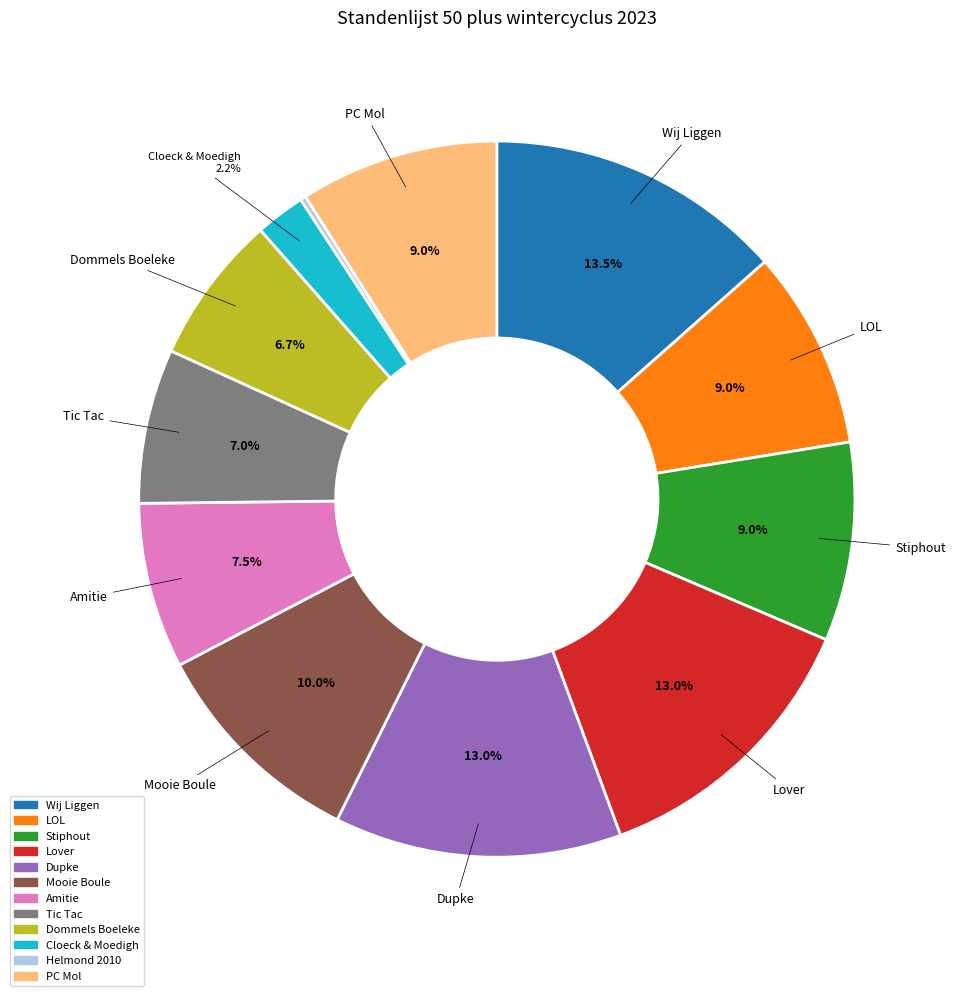

How much of the chart is everything except Mooie Boule?

90.0%